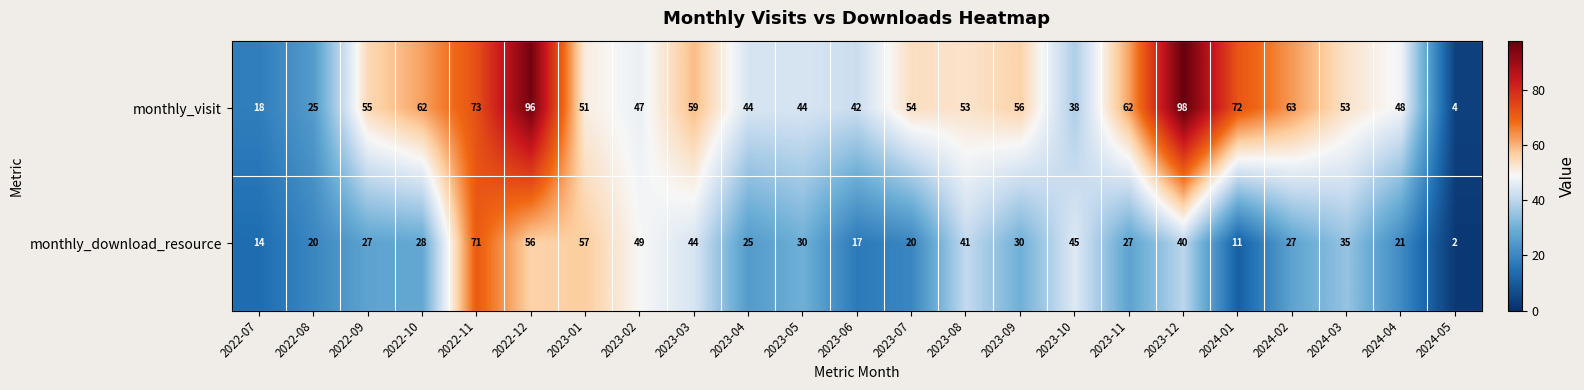

Which series changed the most between 2023-09 and 2024-04?

monthly_download_resource